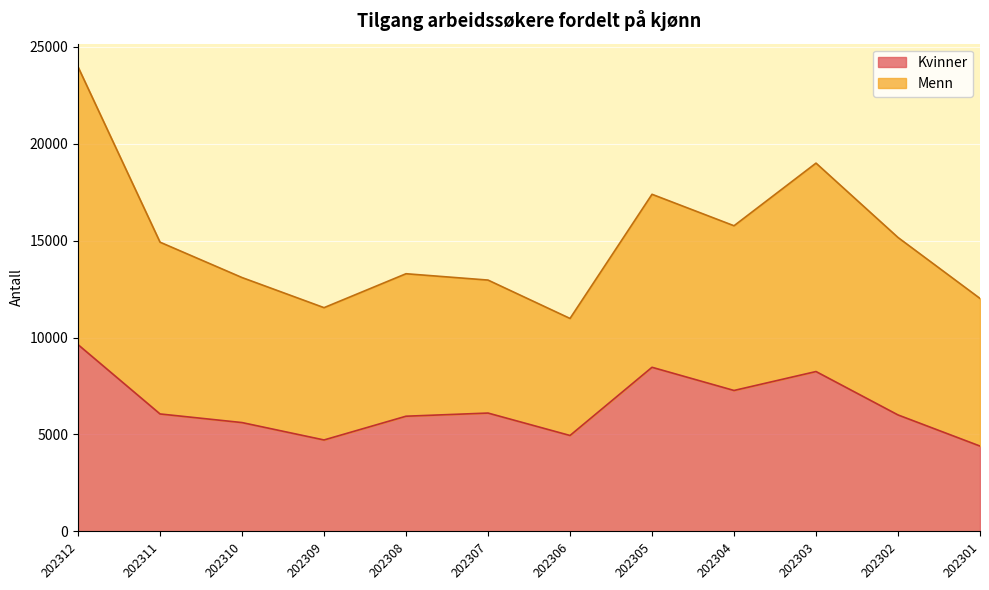

True or false: Kvinner and Menn cross at least once.

False